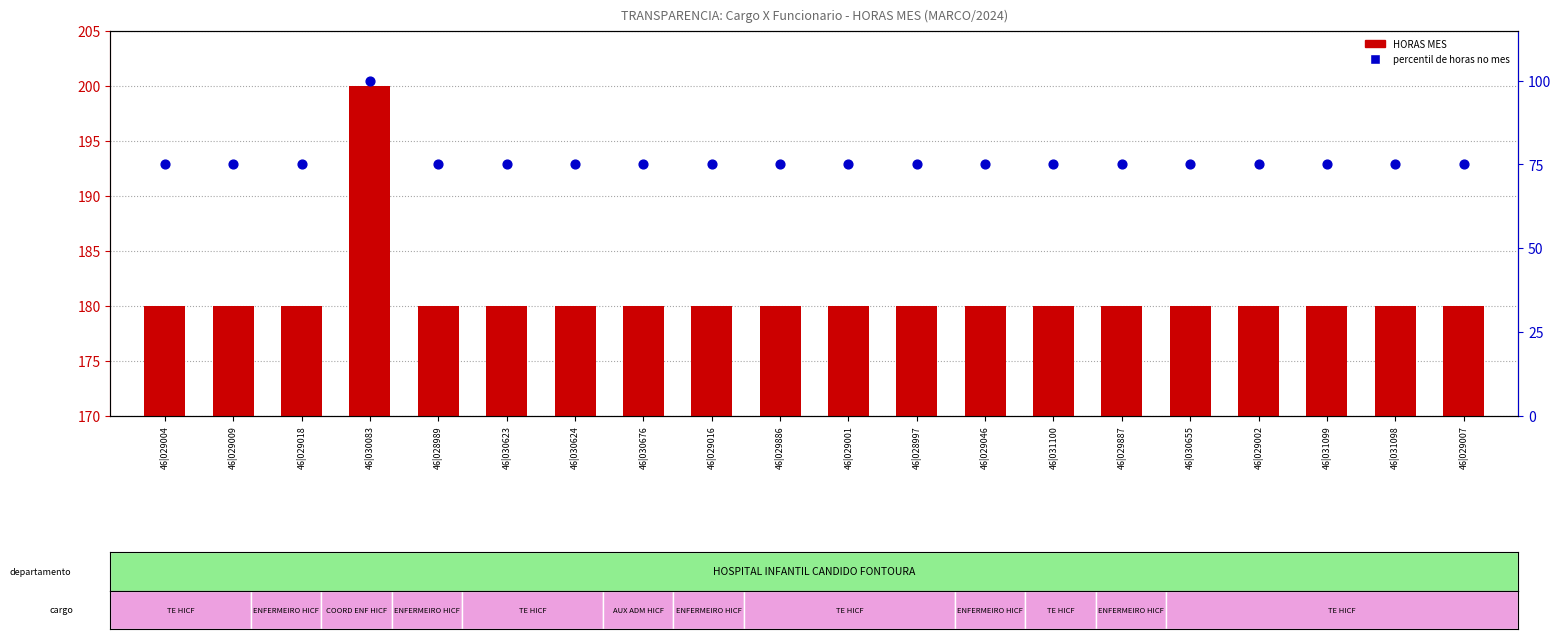

Which series has the largest Y range (max minus min)?

percentil de horas no mes